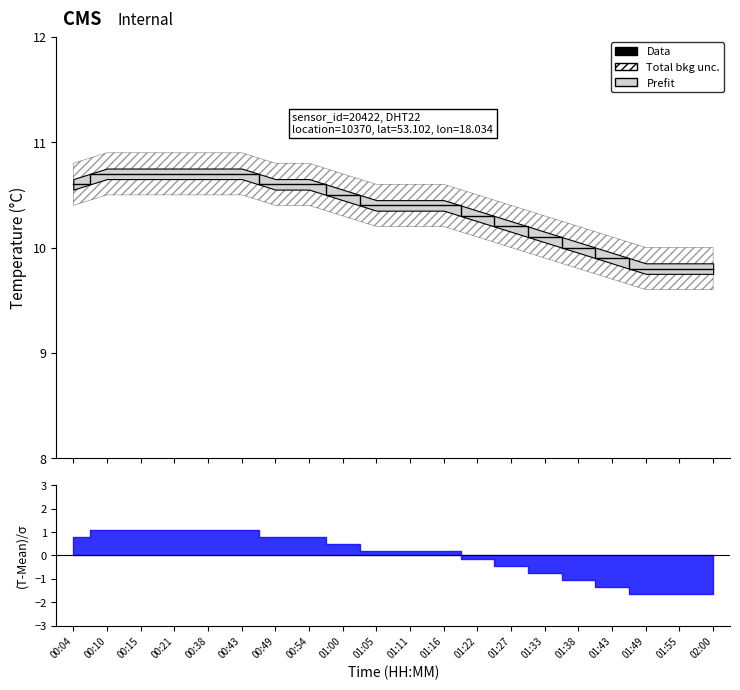

The chart shows a value of 3.2 at 01:27. True or false?

False